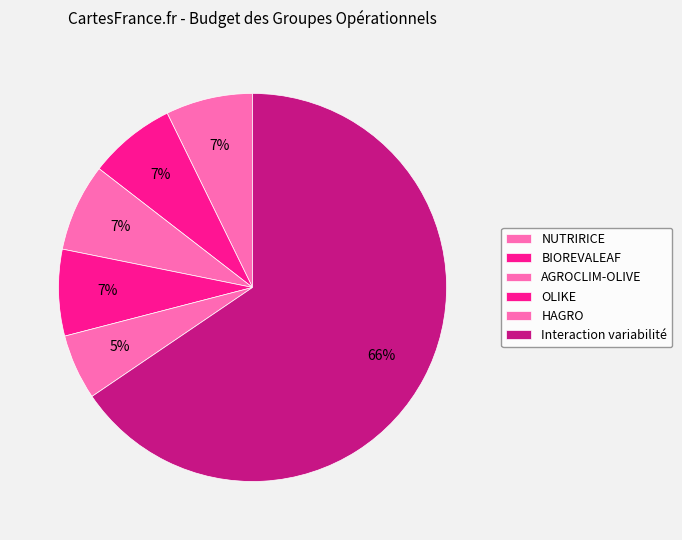

Which category accounts for the majority?

Interaction variabilité